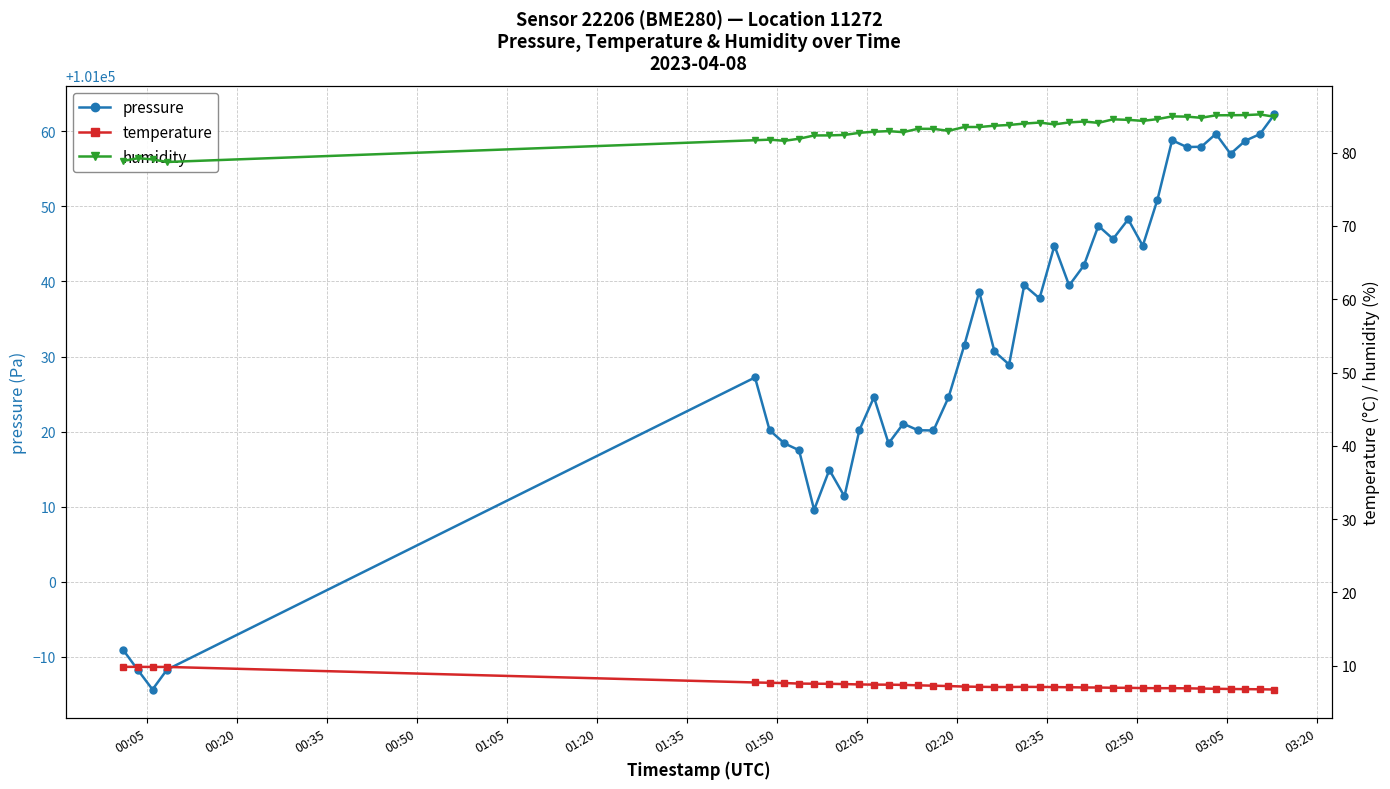

What is the sum of all pressure values?

4041264.0